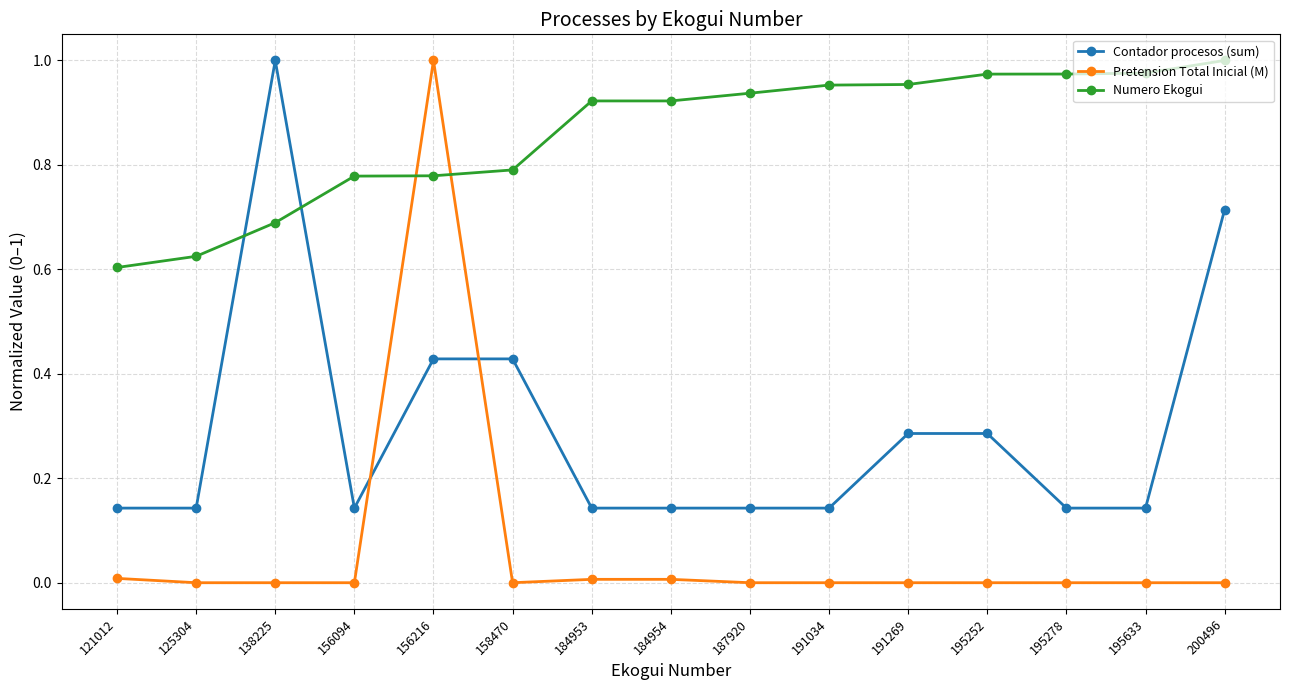

The Numero Ekogui series shows 1.0 at 191034. True or false?

True